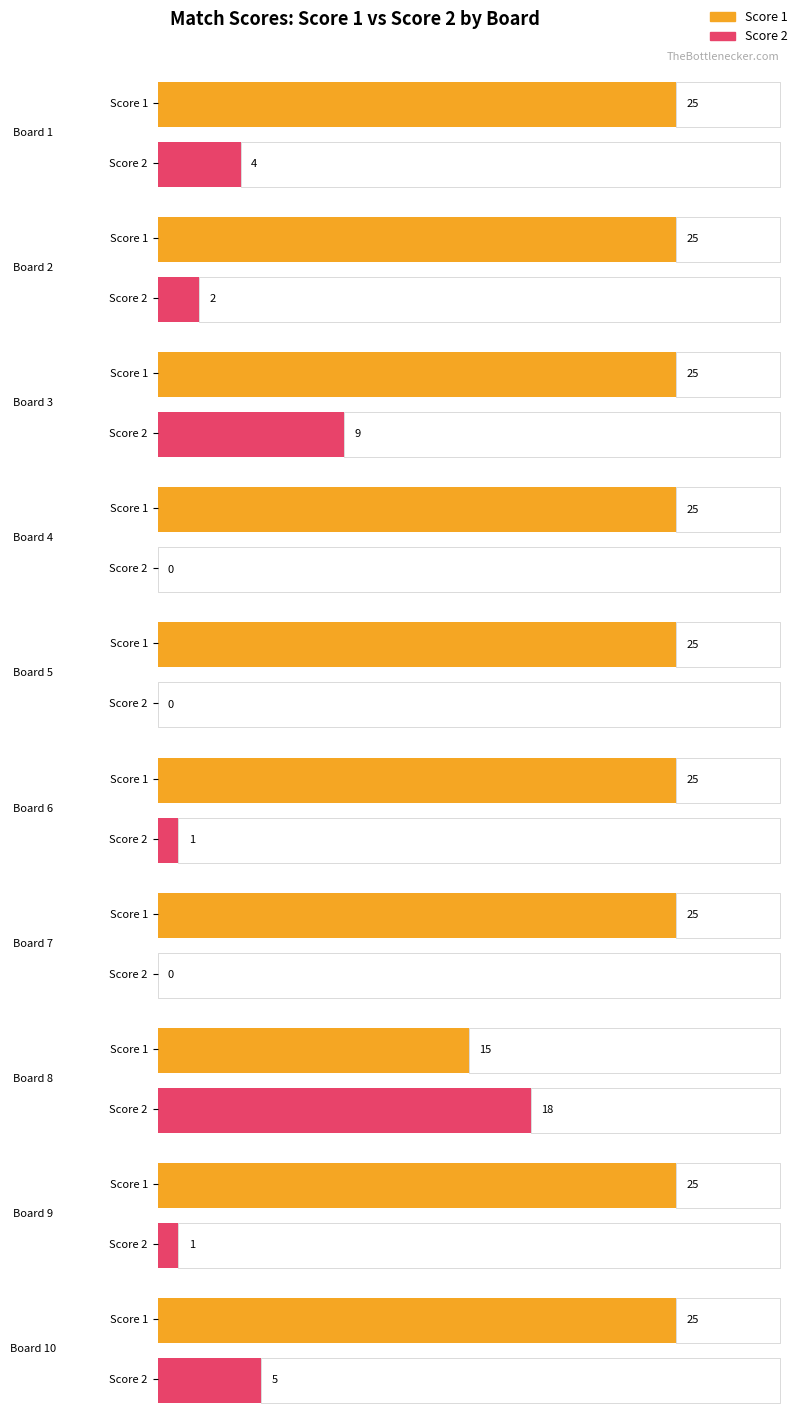

True or false: Score 1 has a value of 9 at 19.

False